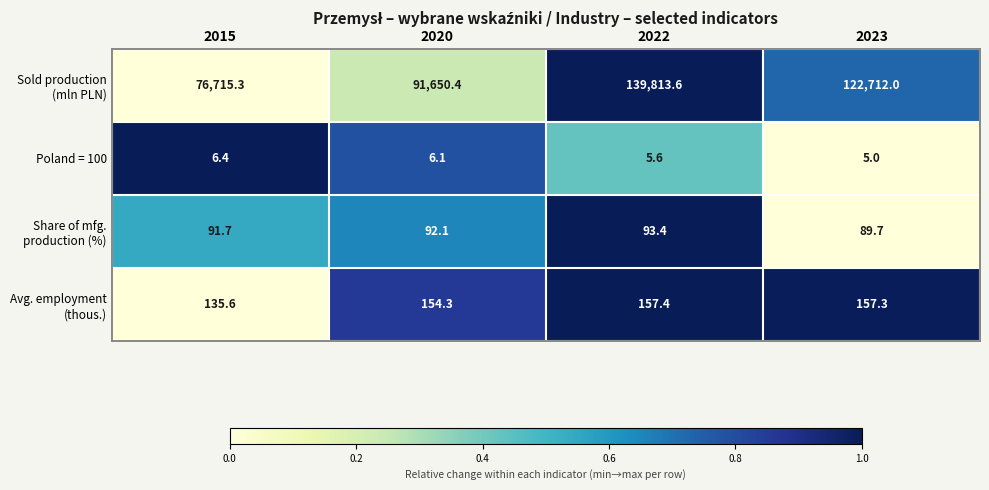

What is the spread (max minus min) of values at 2023?

122707.0